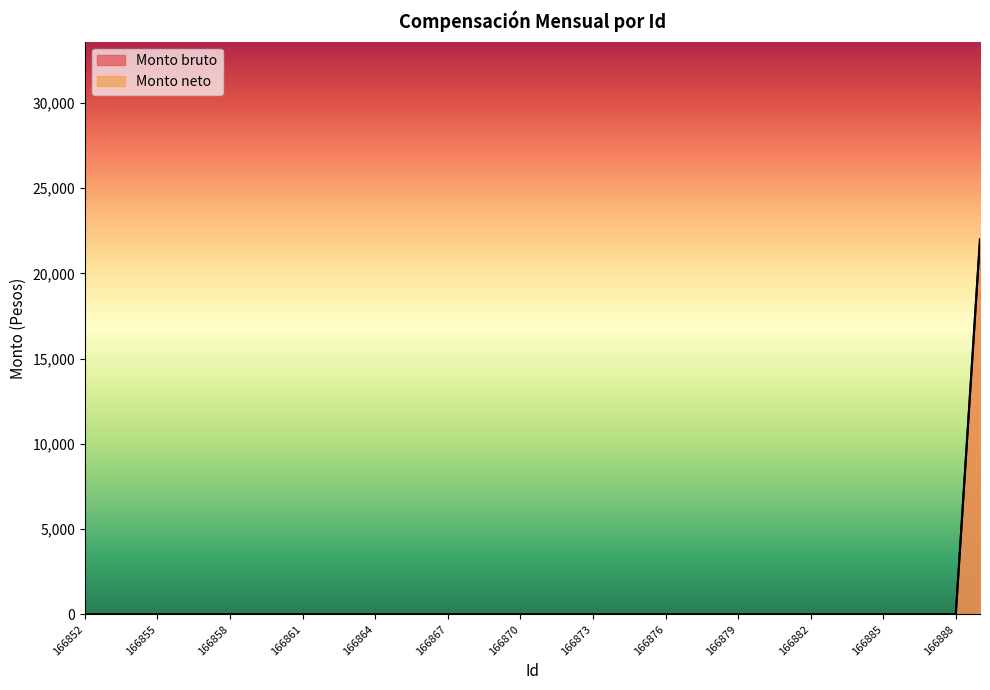

How many lines are shown in the chart?

2